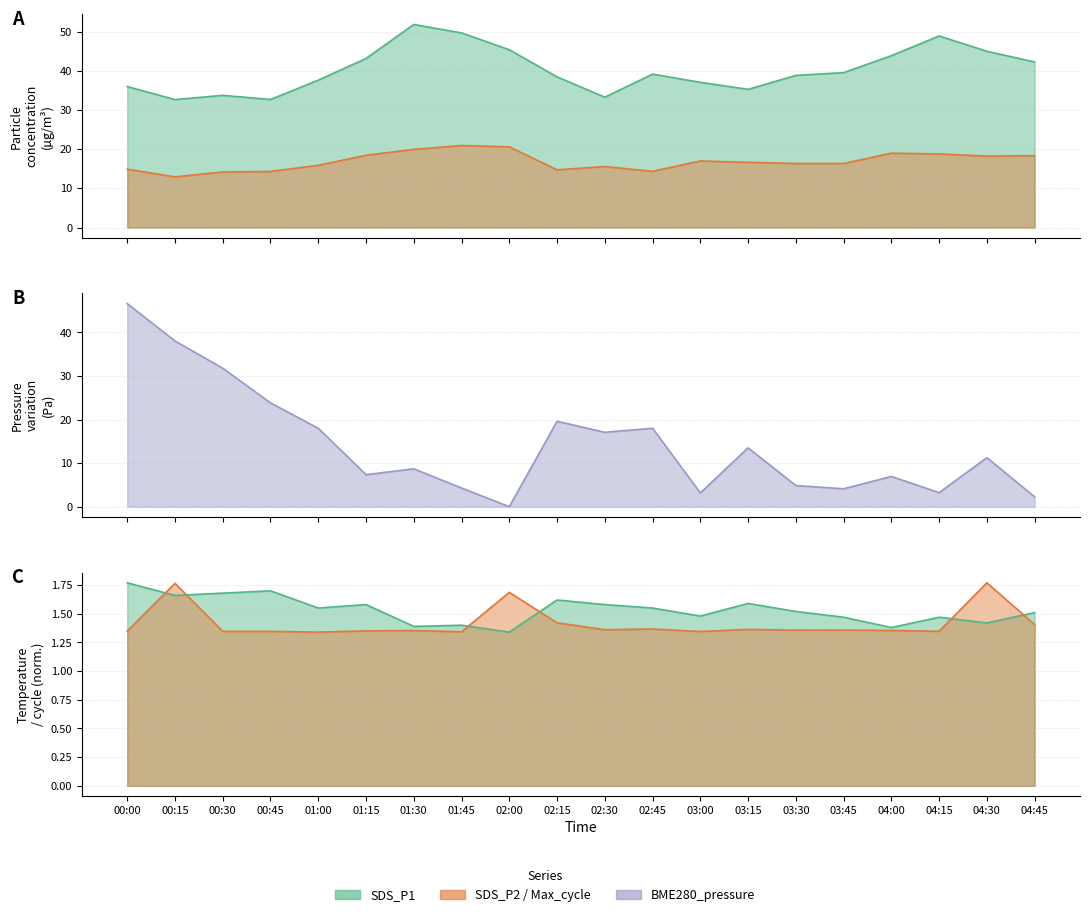

In Max_cycle, how many points are higher than both neighbors (excluding endpoints)?

7